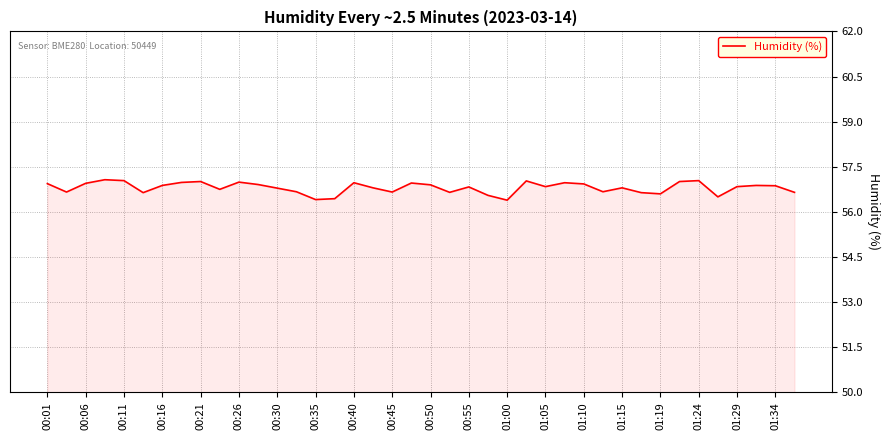

What is the maximum value shown in the chart?

57.1